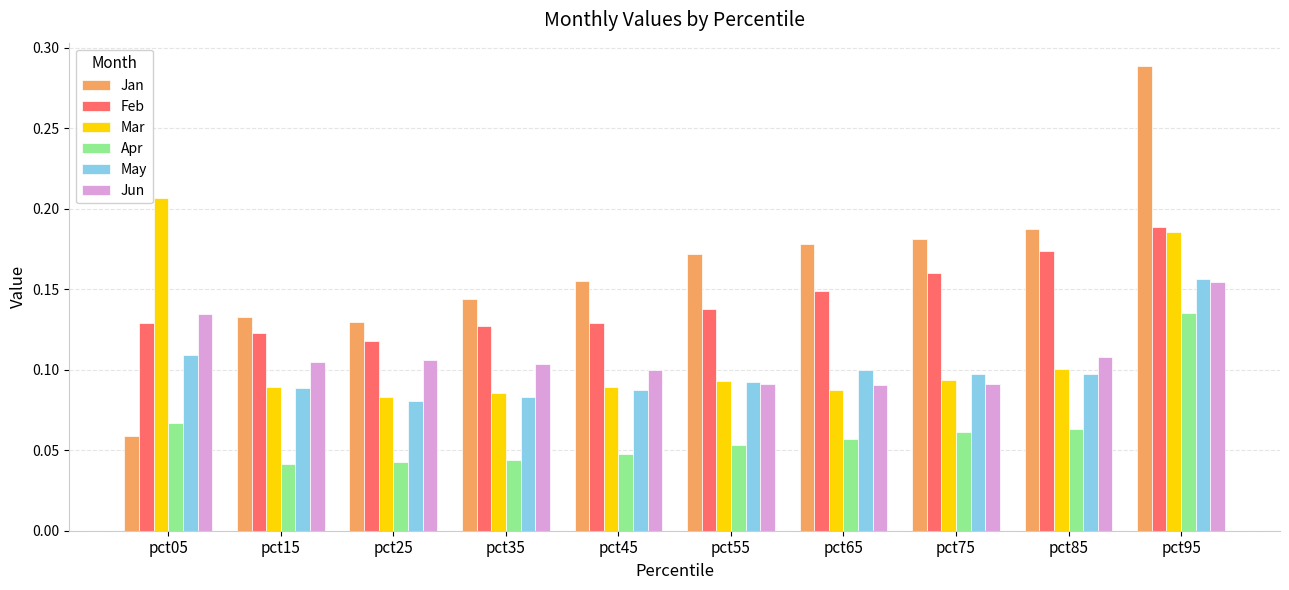

List the labels in order of Jan value, smallest first.

pct05, pct25, pct15, pct35, pct45, pct55, pct65, pct75, pct85, pct95